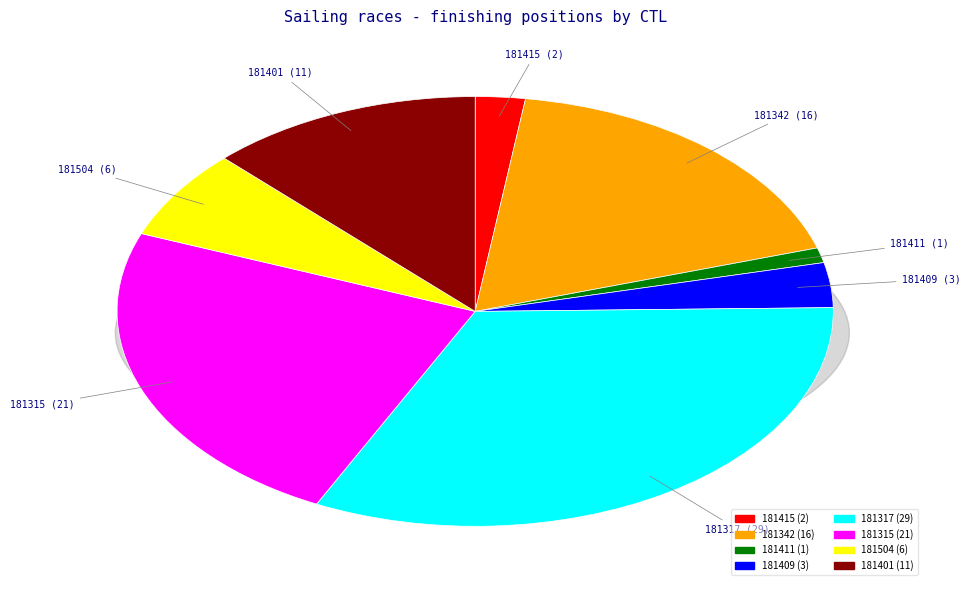

To the nearest percent, what percentage of the pie is 181315?

24%